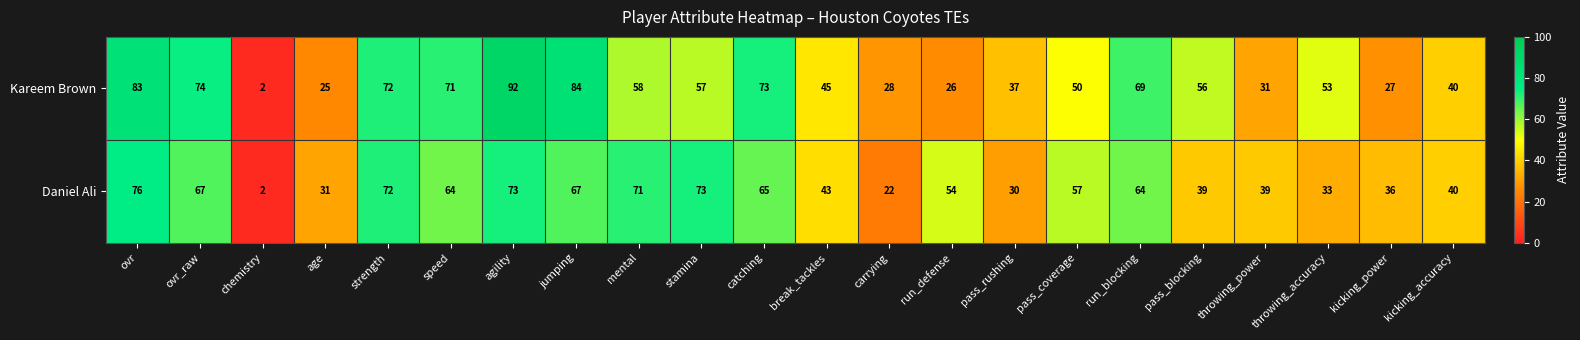

Which series has the largest range (max minus min)?

Kareem Brown